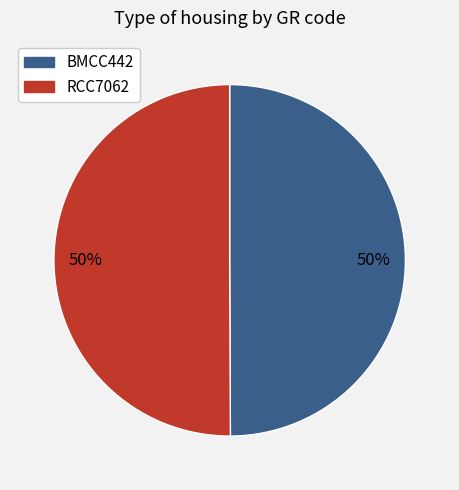

Is the sum of RCC7062 and BMCC442 greater than half?

Yes